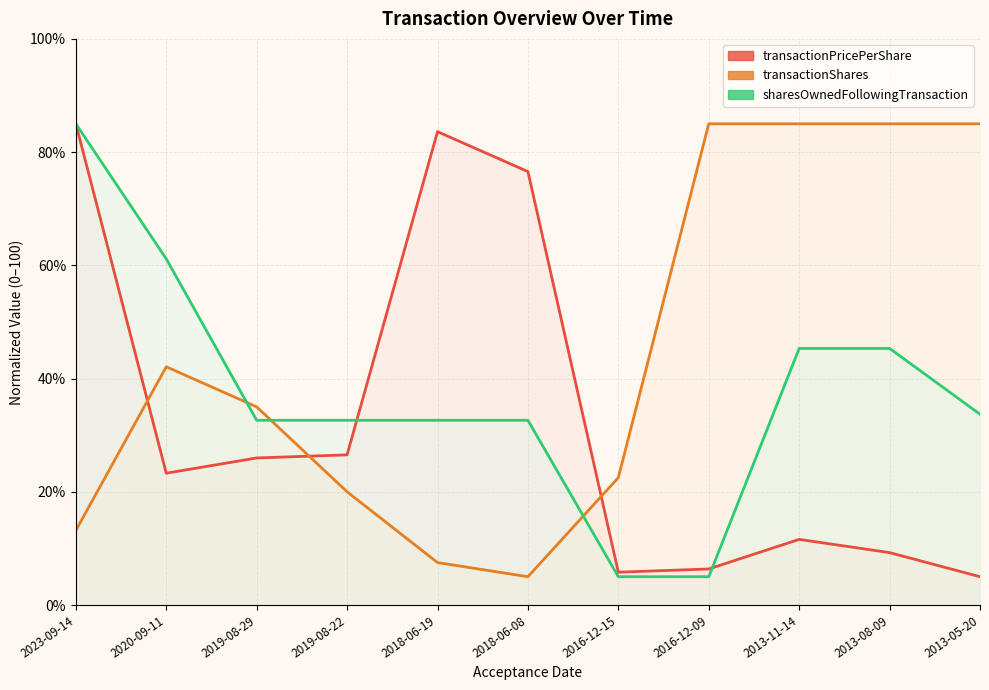

At which label is transactionShares closest to 45?

2020-09-11